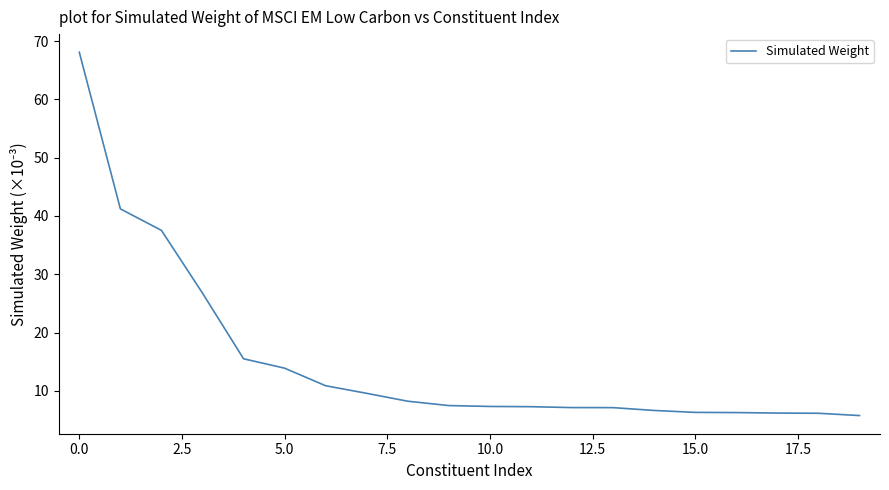

What is the difference between the maximum and minimum values?

62.3